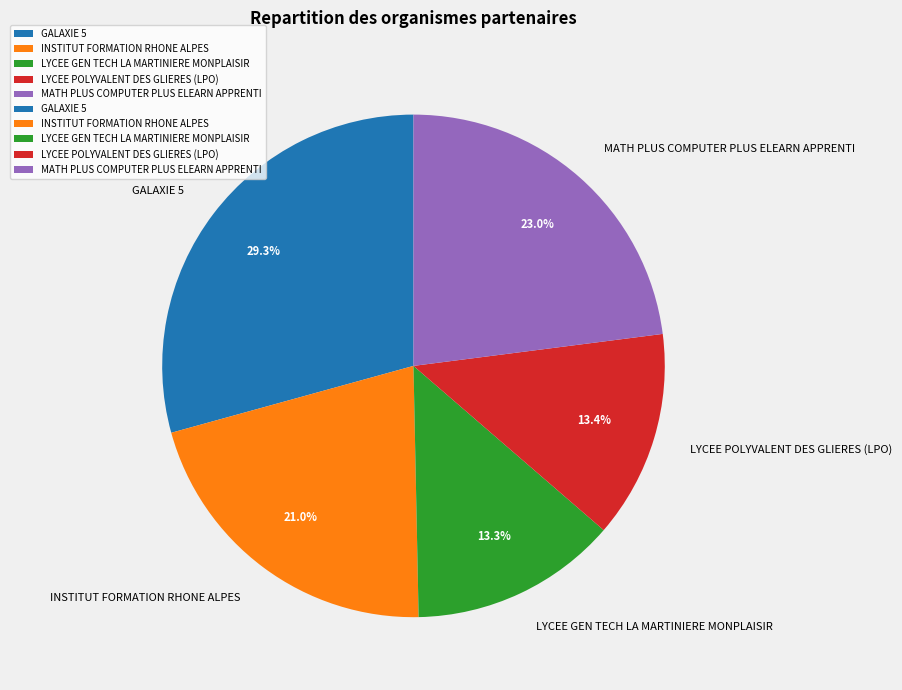

How many slices are in this pie chart?

5